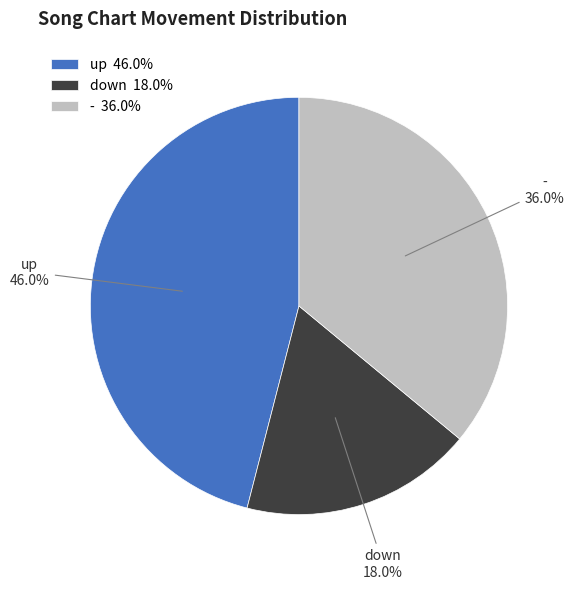

To the nearest percent, what is the difference between the largest and smallest slice percentages?

28%